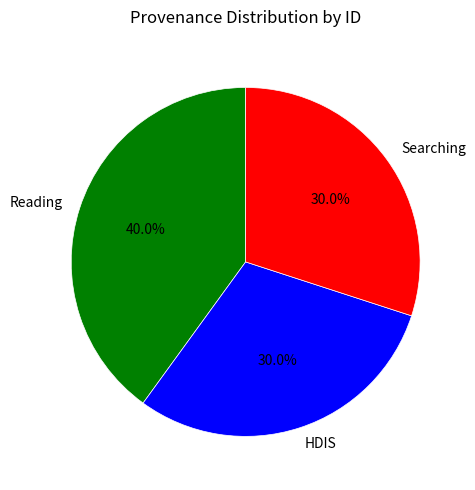

Does Reading account for over 50% of the chart?

No